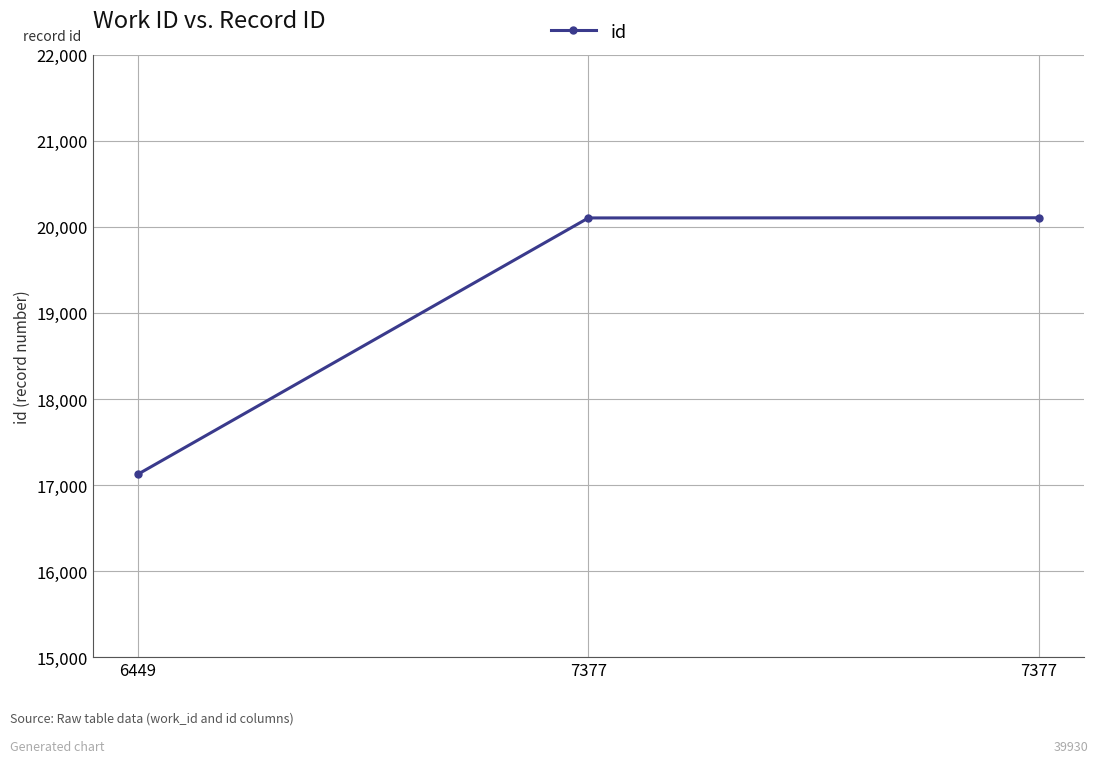

How many series are shown in this chart?

1